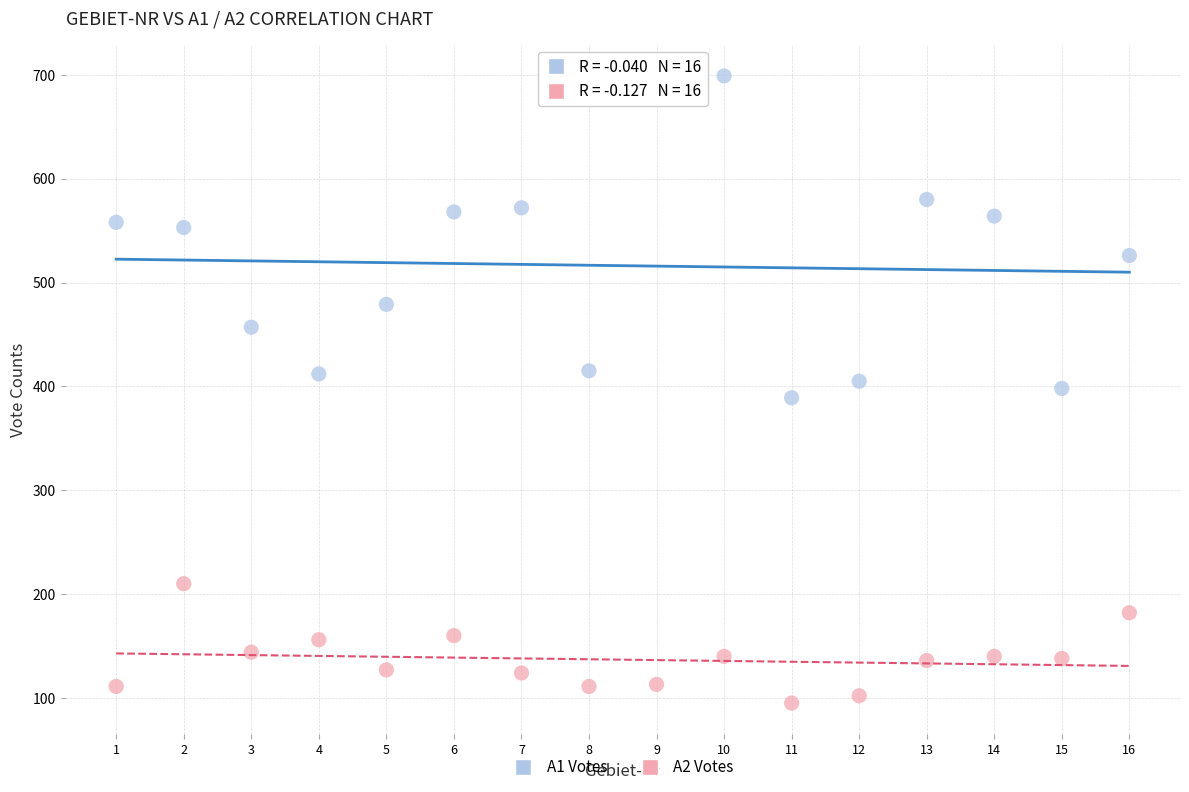

Across all data points, what is the range of X values (max minus min)?

15